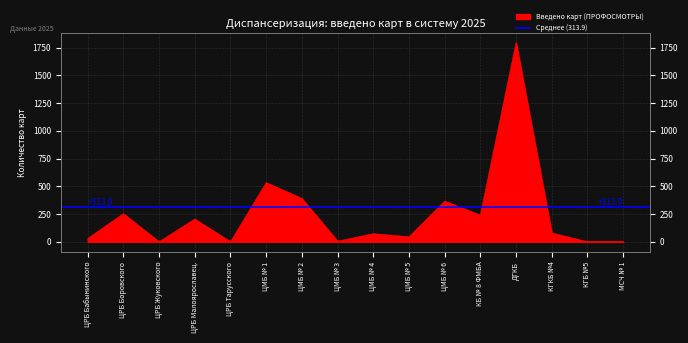

What is the sum of all values?

4013